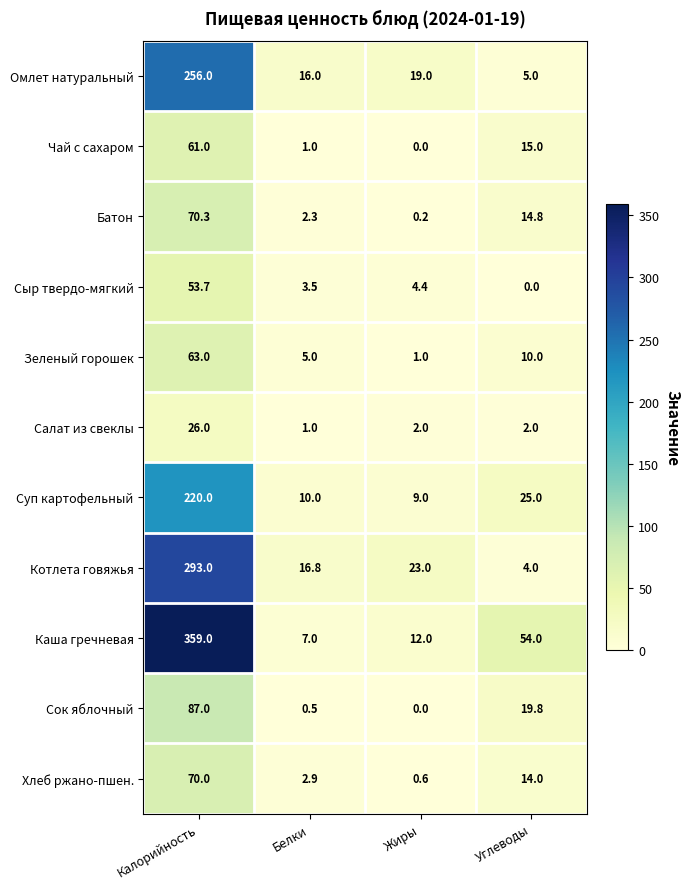

What is the difference between the Каша гречневая values at Калорийность and Жиры?

347.0